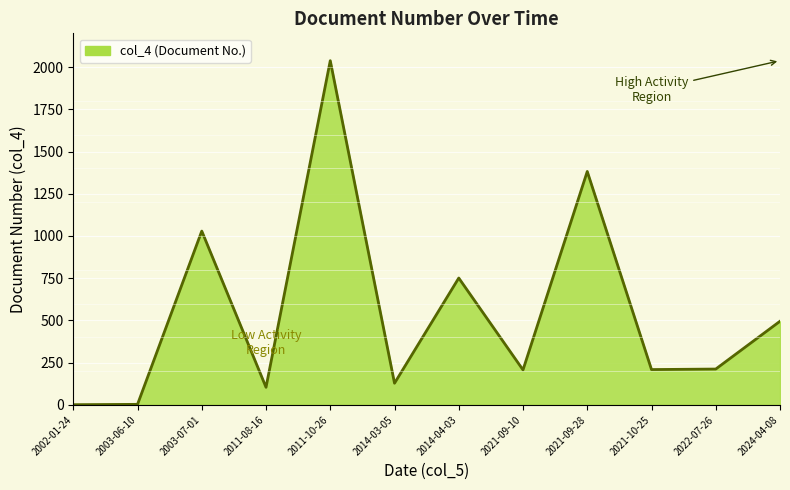

Is it true that the value at 2021-10-25 is 305?

False